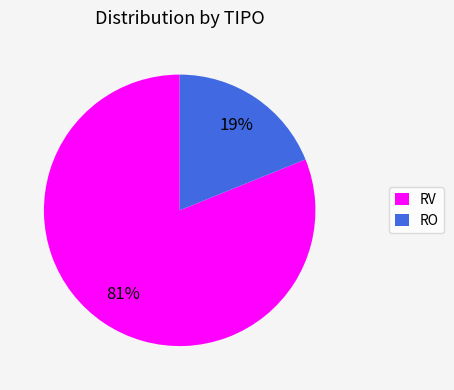

To the nearest percent, what is the combined percentage of RV and RO?

100%